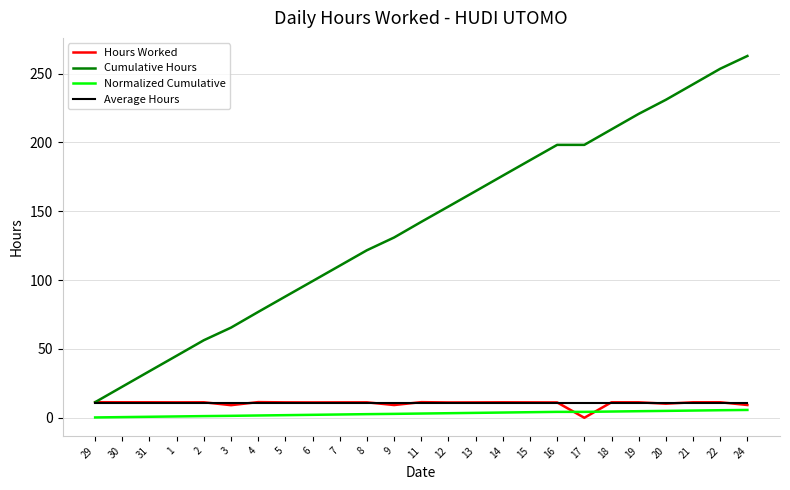

Which series has the largest total across all categories?

Cumulative Hours